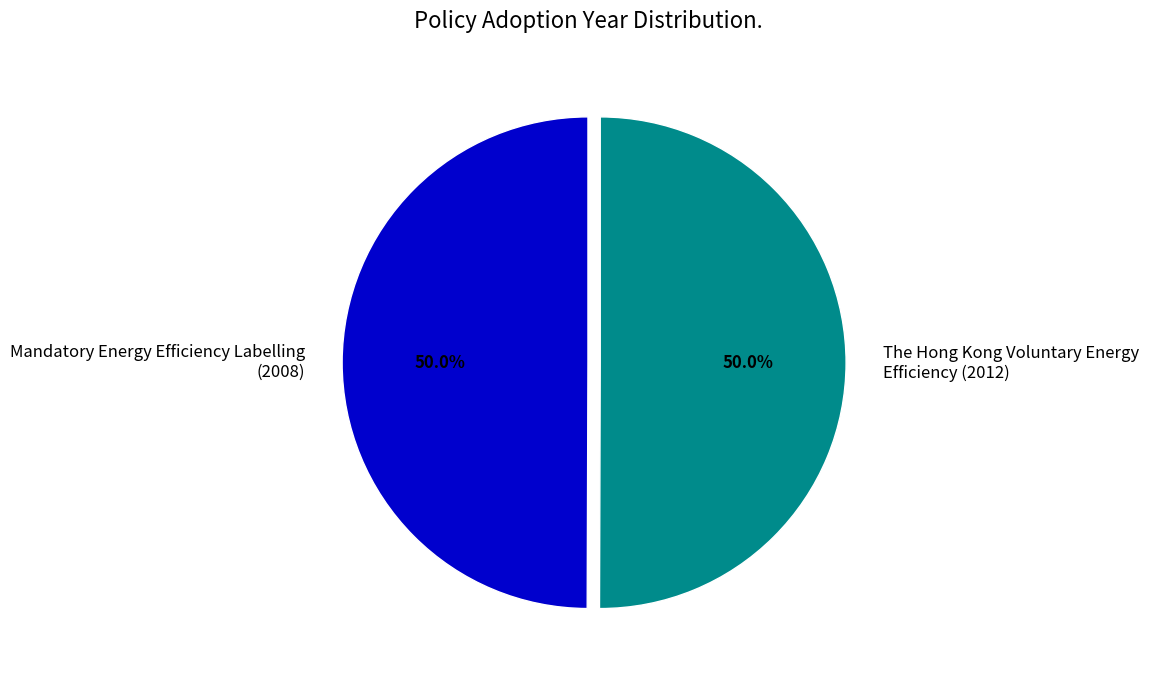

How much of the chart is everything except Mandatory Energy Efficiency Labelling (2008)?

50.0%